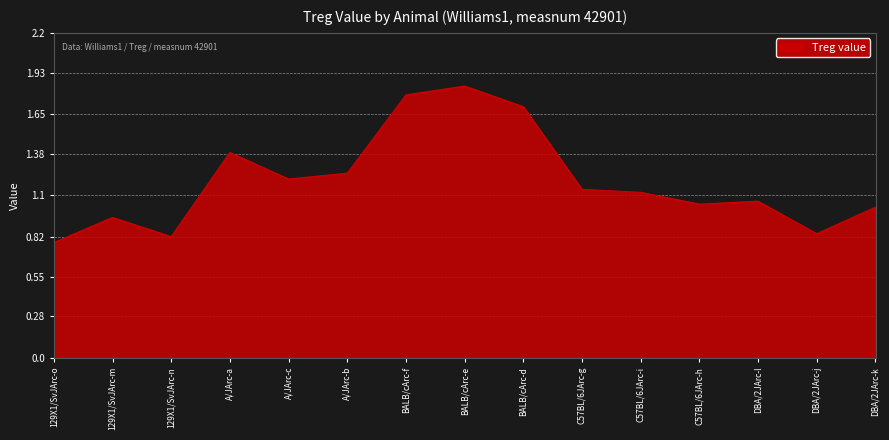

How many series are shown in this chart?

1